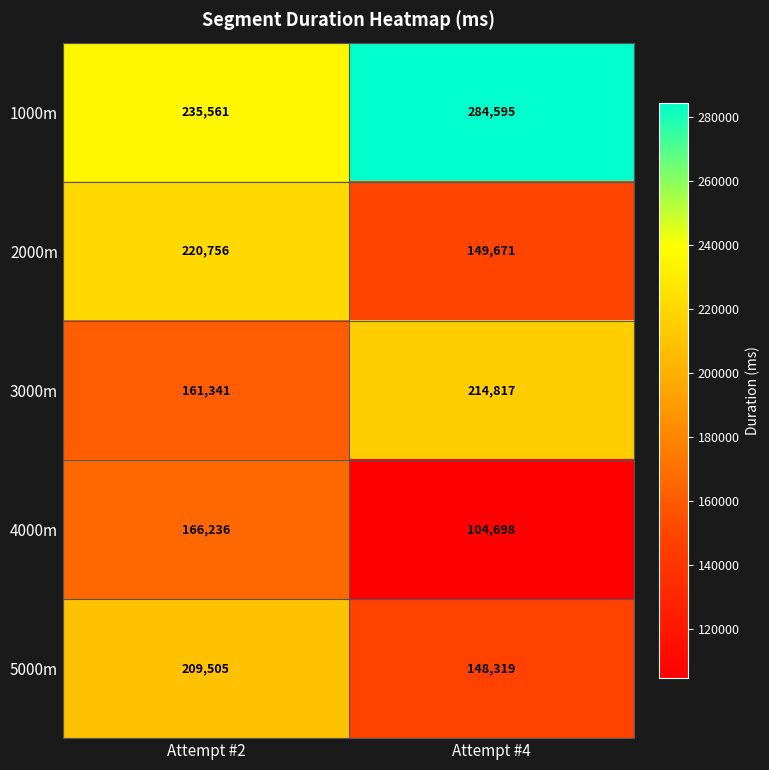

What is the greatest value displayed?

284595